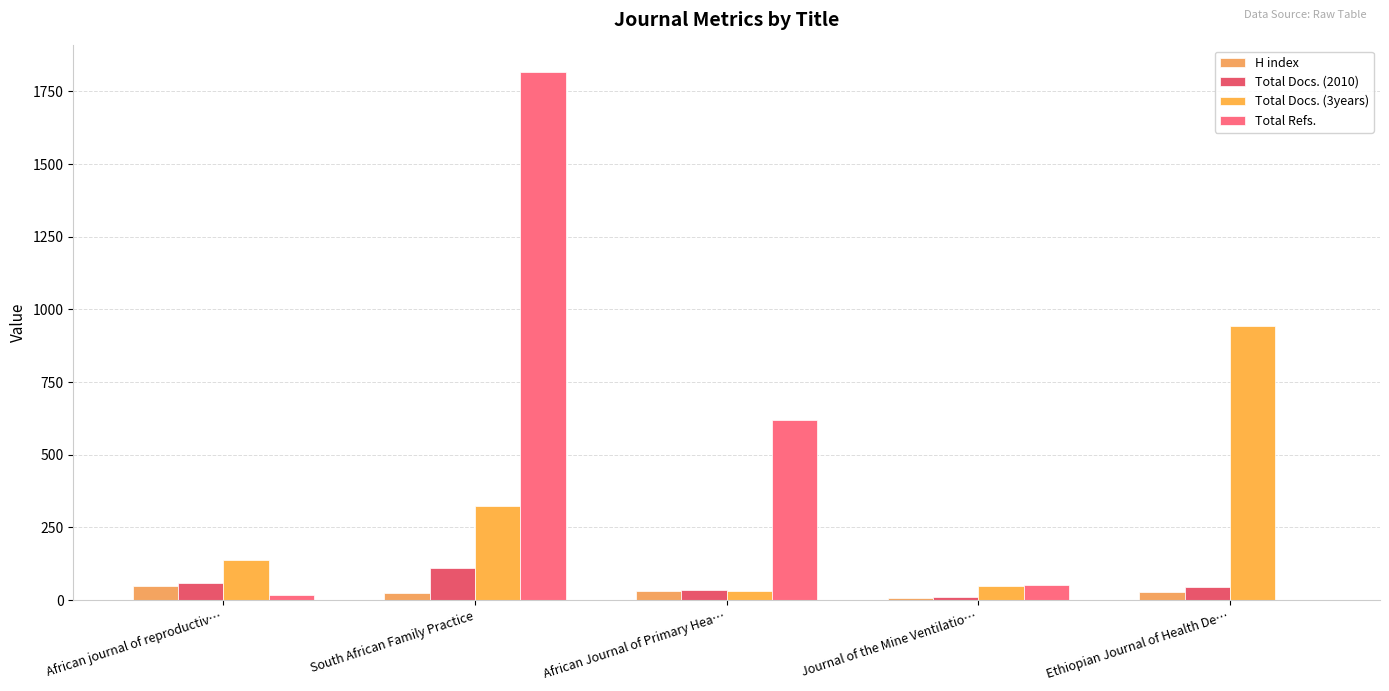

Reading left to right, transcribe all the data shown in this chart.

H index: 49	25	31	7	28
Total Docs. (2010): 59	109	34	11	44
Total Docs. (3years): 139	323	31	49	942
Total Refs.: 19	1817	621	53	0